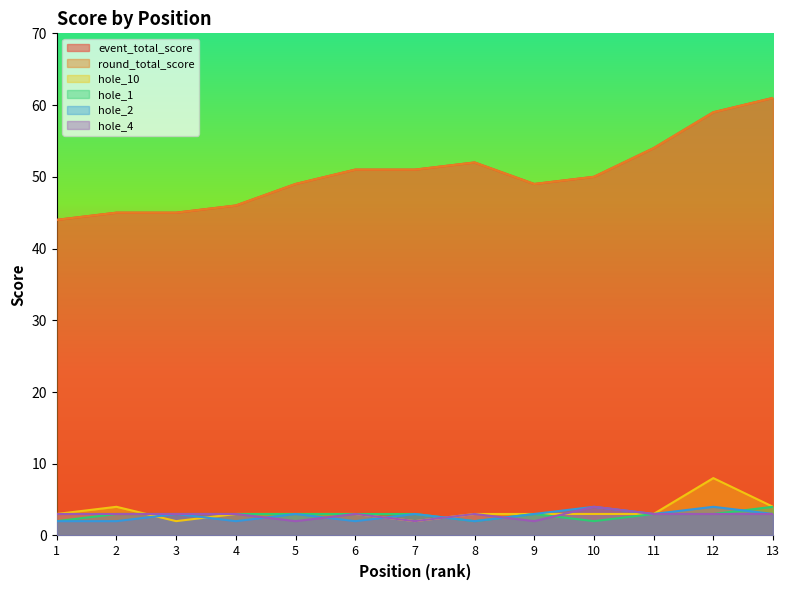

What is the sum of all hole_1 values?

37